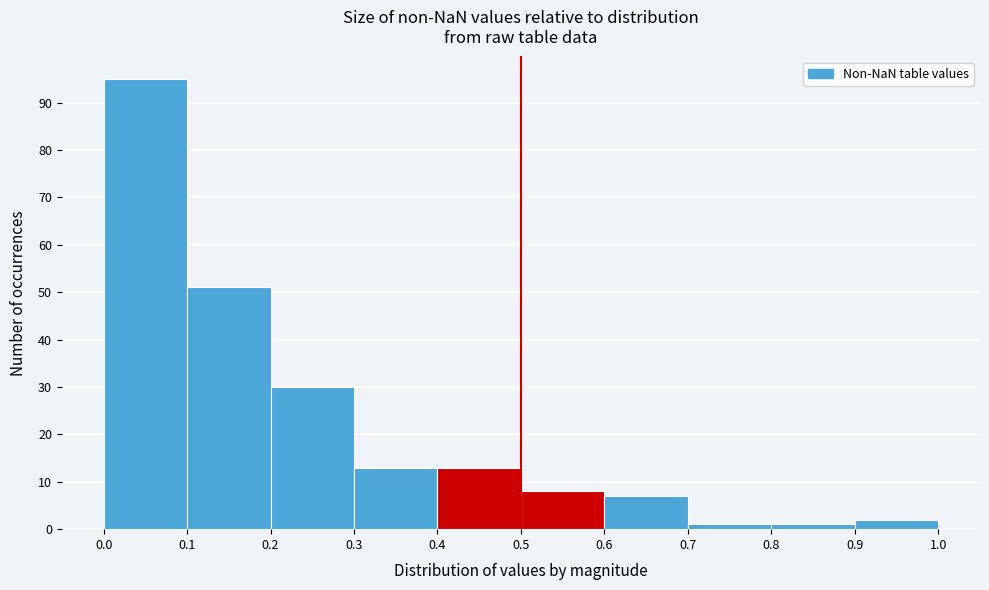

Over which range of the x-axis is the bar tallest?

0.0 to 0.1